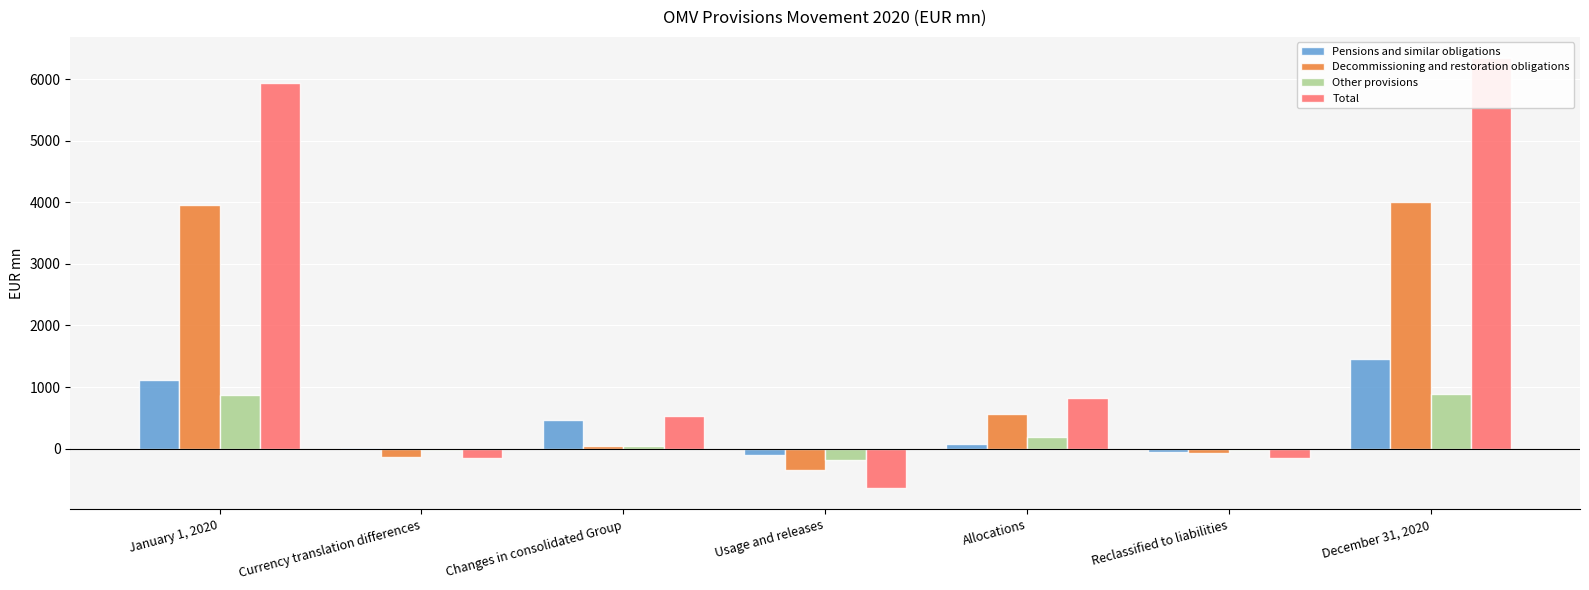

How many negative values does the Total series have?

3